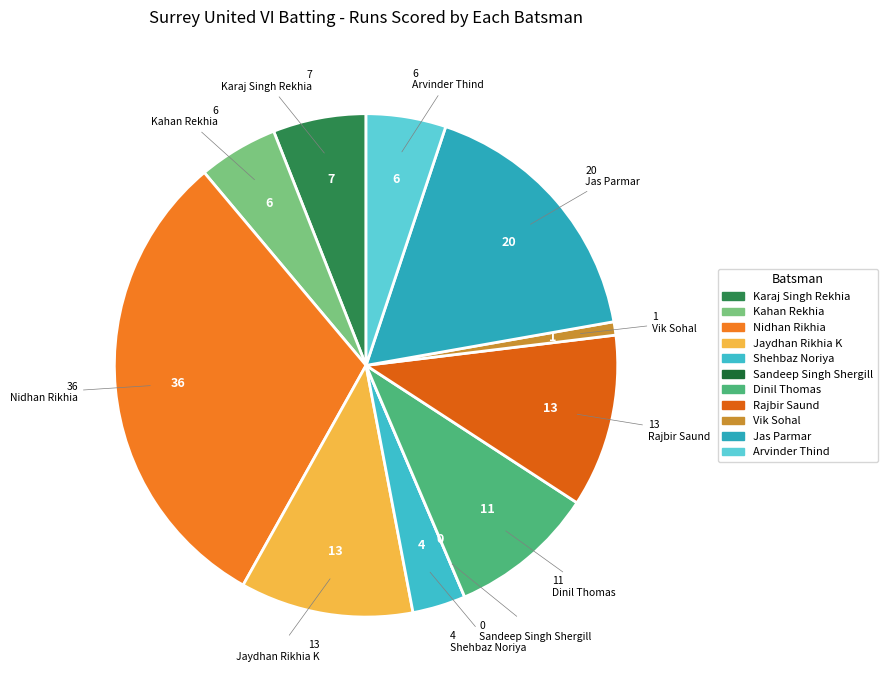

Which slice is the largest?

Nidhan Rikhia